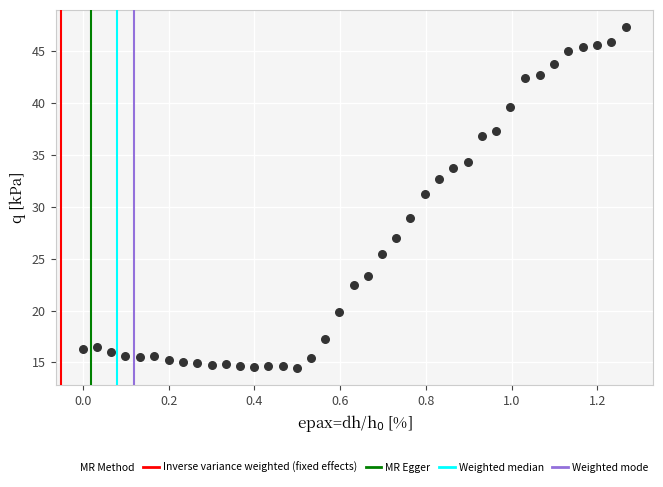

What is the range of X values (max minus min)?

1.3